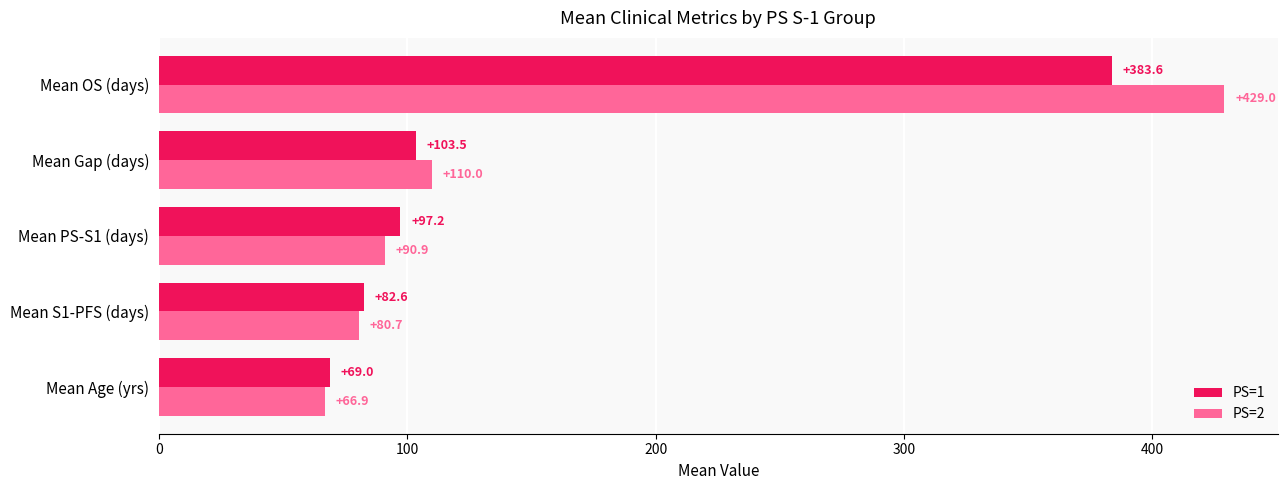

What is the sum of the PS=2 values at Mean Gap (days) and Mean S1-PFS (days)?

190.7